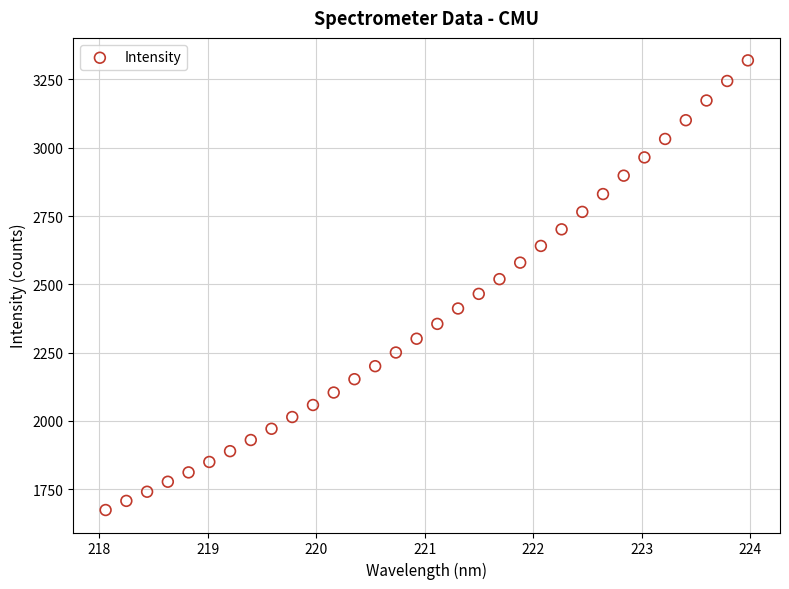

What is the range of X values (max minus min)?

5.9